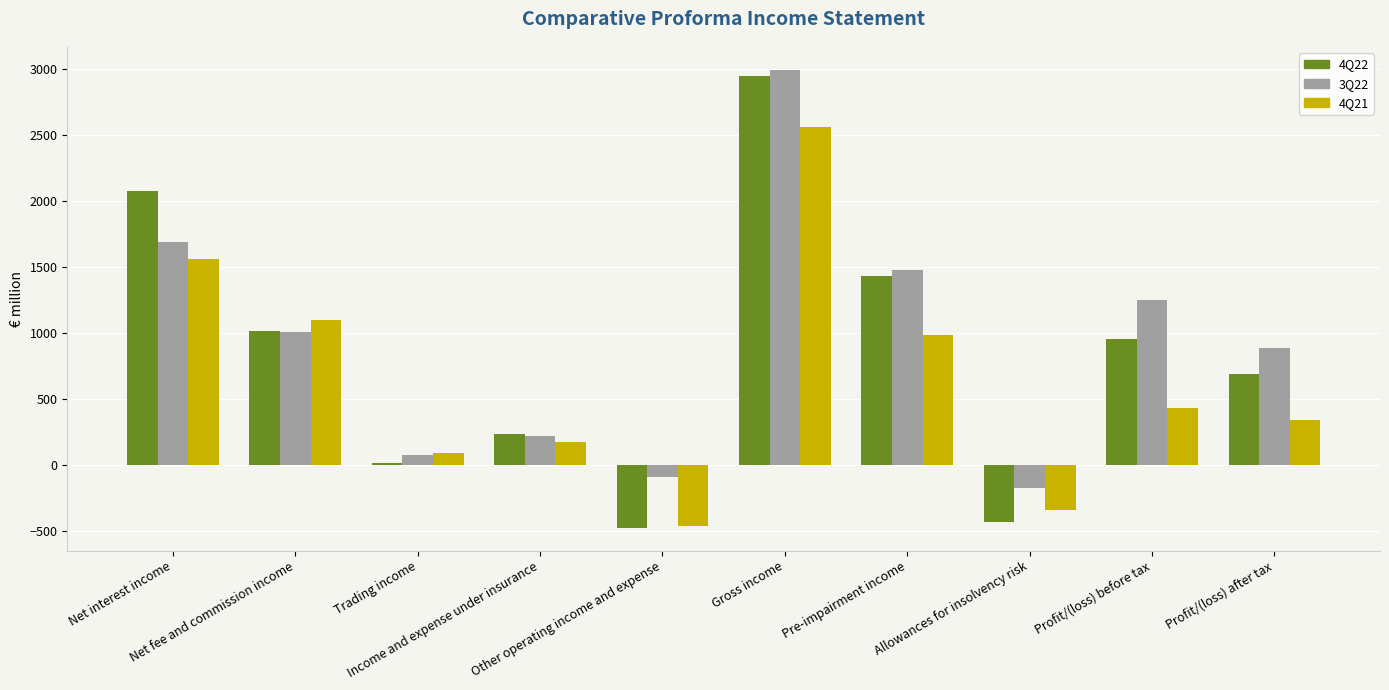

Reading left to right, extract all data points from this chart.

4Q22: Net interest income=2072.5	Net fee and commission income=1011.2	Trading income=16.1	Income and expense under insurance=235.4	Other operating income and expense=-476.4	Gross income=2947.2	Pre-impairment income=1428.0	Allowances for insolvency risk=-434.5	Profit/(loss) before tax=955.4	Profit/(loss) after tax=689.0
3Q22: Net interest income=1687.4	Net fee and commission income=1003.7	Trading income=74.6	Income and expense under insurance=220.1	Other operating income and expense=-89.7	Gross income=2991.7	Pre-impairment income=1475.9	Allowances for insolvency risk=-172.2	Profit/(loss) before tax=1250.8	Profit/(loss) after tax=884.6
4Q21: Net interest income=1558.7	Net fee and commission income=1100.7	Trading income=89.8	Income and expense under insurance=171.6	Other operating income and expense=-466.4	Gross income=2563.5	Pre-impairment income=986.8	Allowances for insolvency risk=-344.3	Profit/(loss) before tax=429.3	Profit/(loss) after tax=338.7